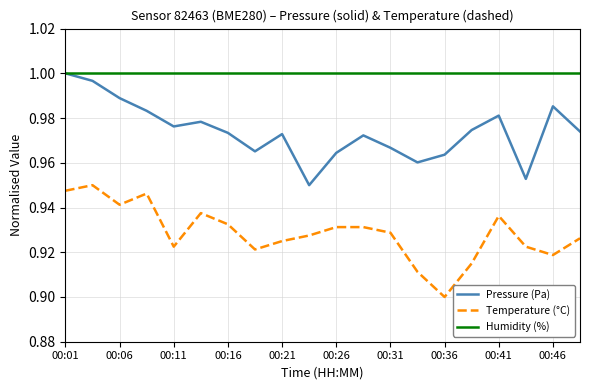

True or false: Humidity (%) and Temperature (°C) intersect in this chart.

False